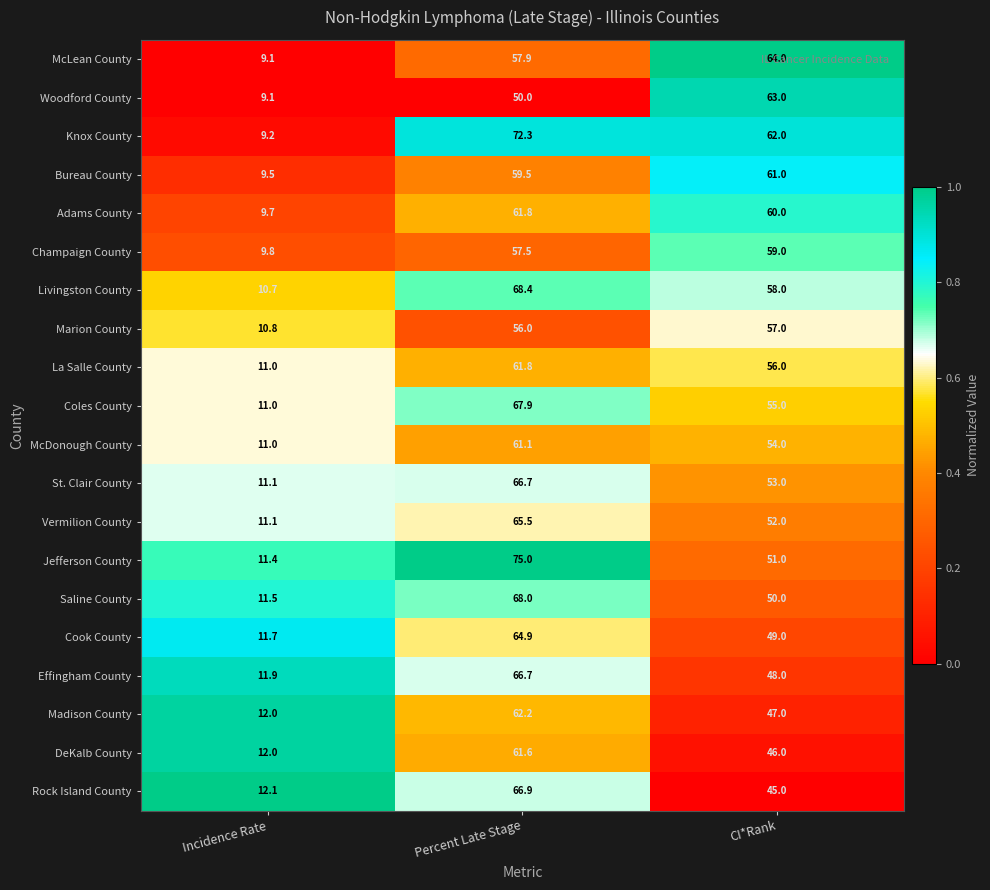

At which category does the chart reach its minimum across all series?

Incidence Rate